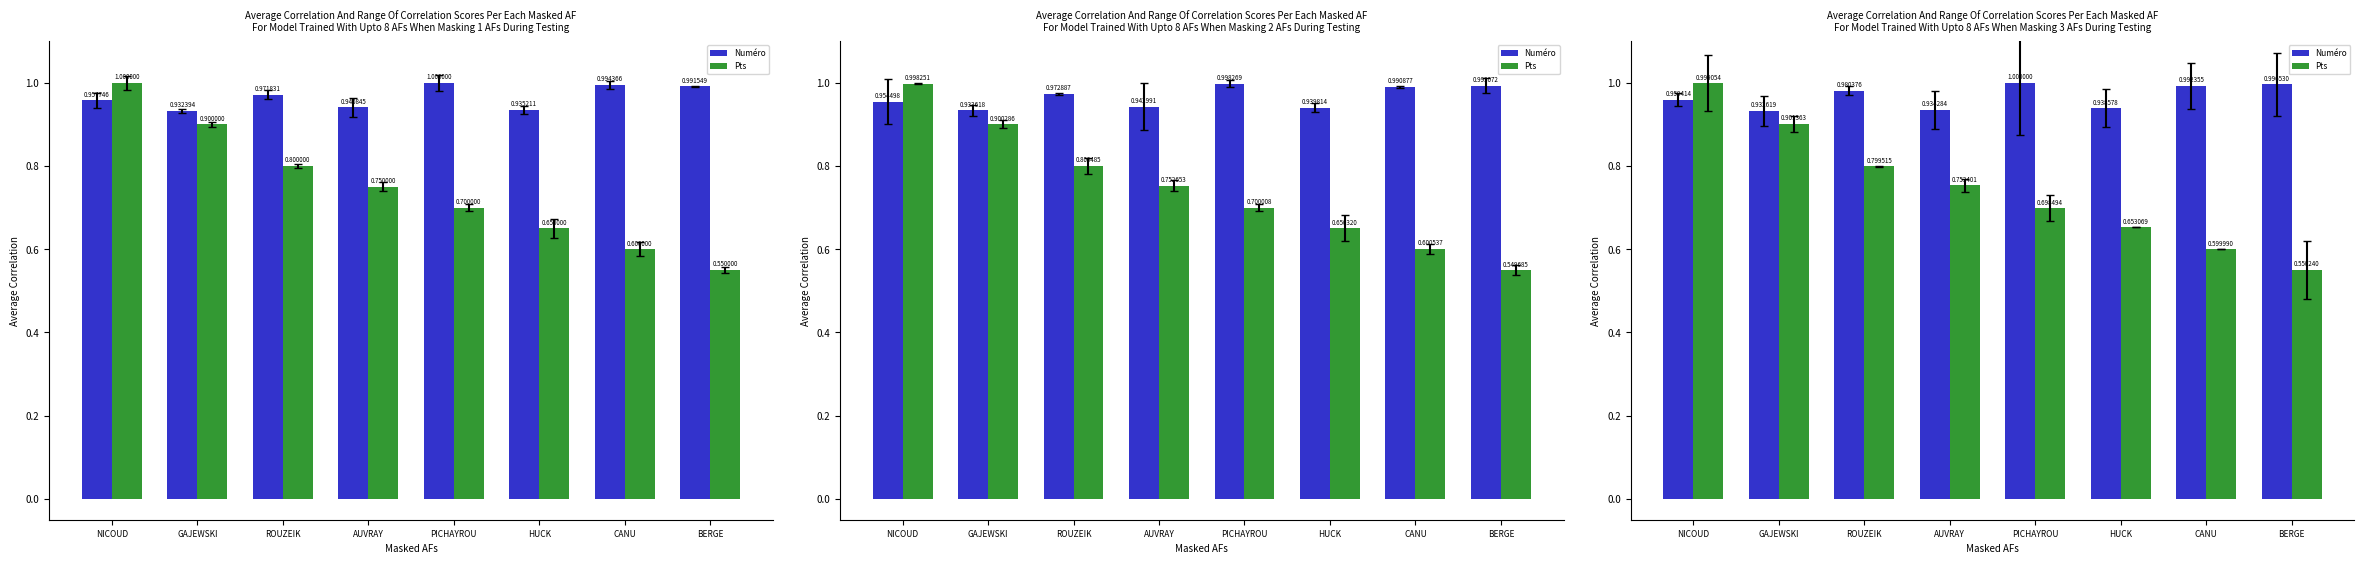

What is the average value of the Numéro series?

1.0